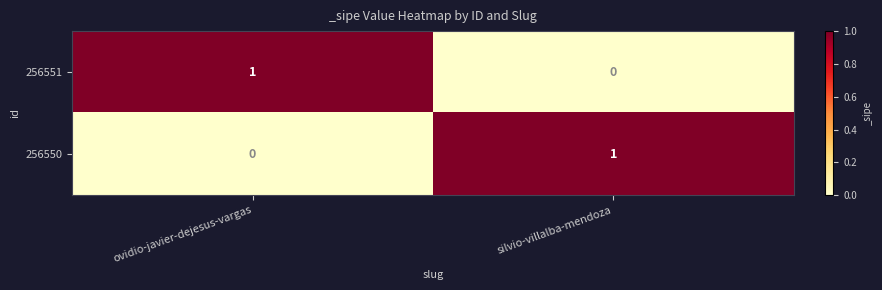

How many data points does each series have?

2